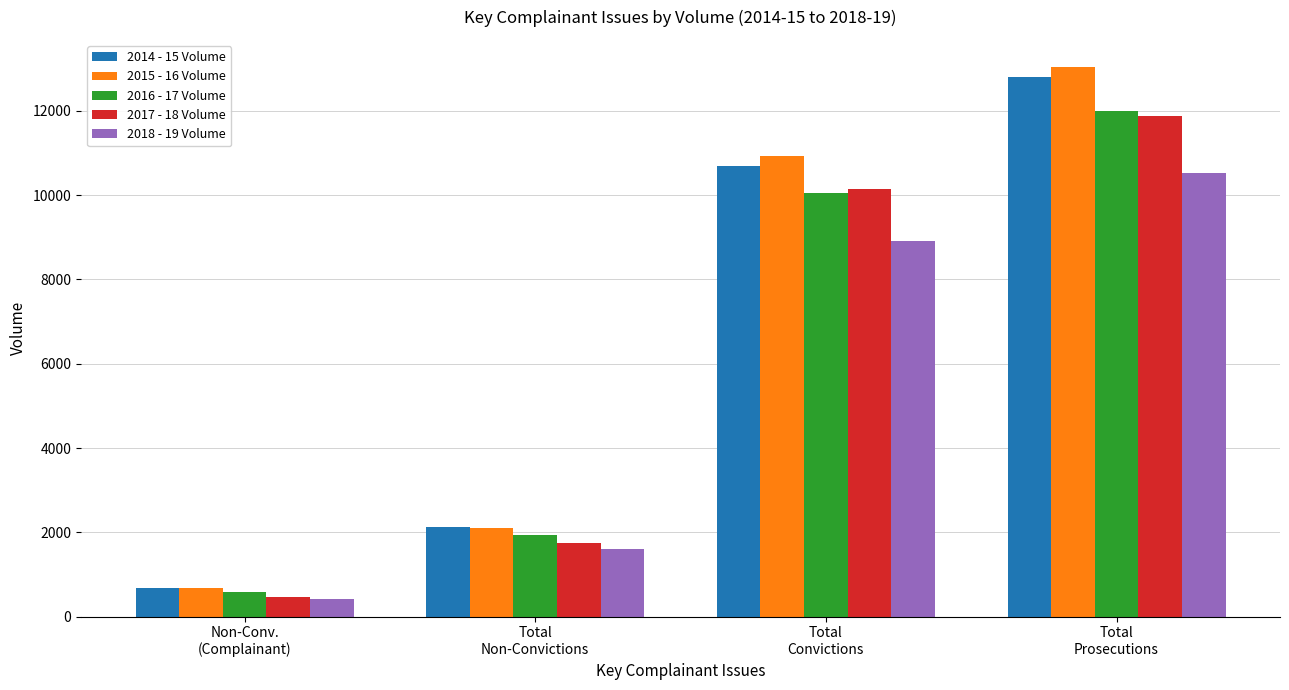

Is it true that 2015 - 16 Volume equals 10920 at Total
Convictions?

True